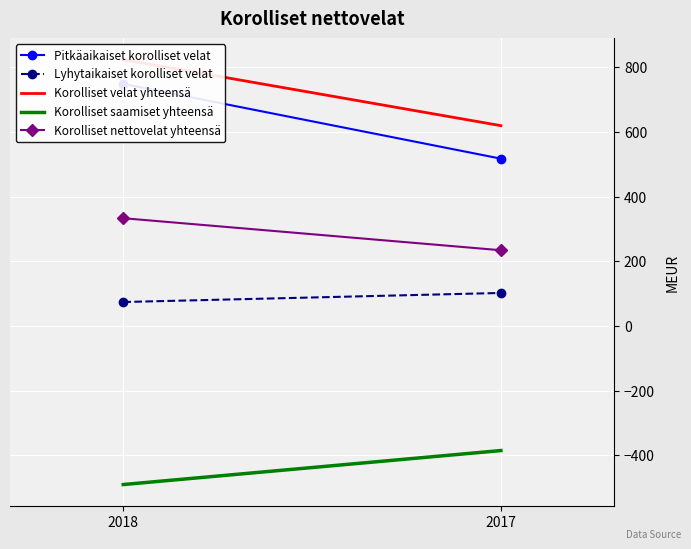

What is the maximum value shown in the chart?

823